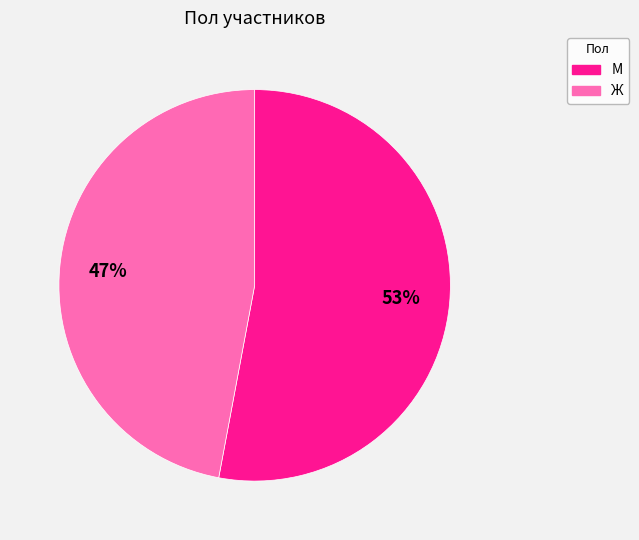

Is the sum of М and Ж greater than half?

Yes